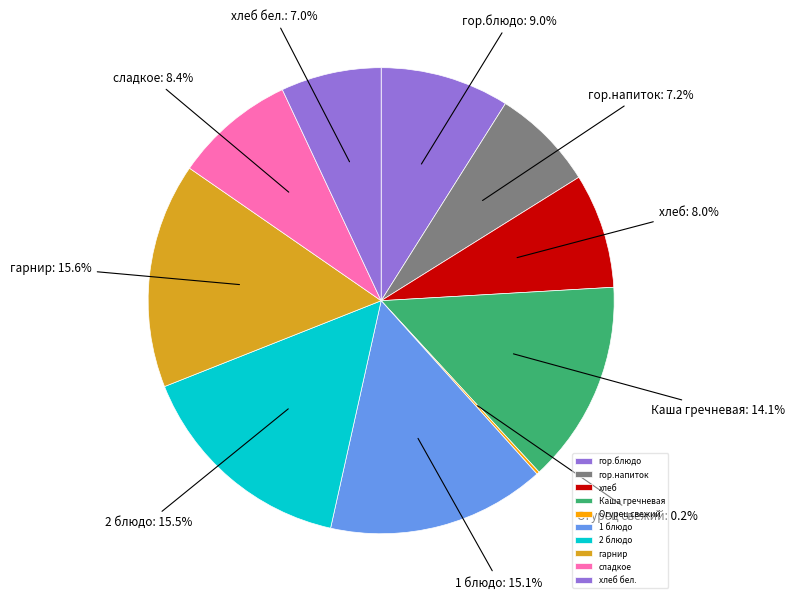

Does any single category account for the majority?

No